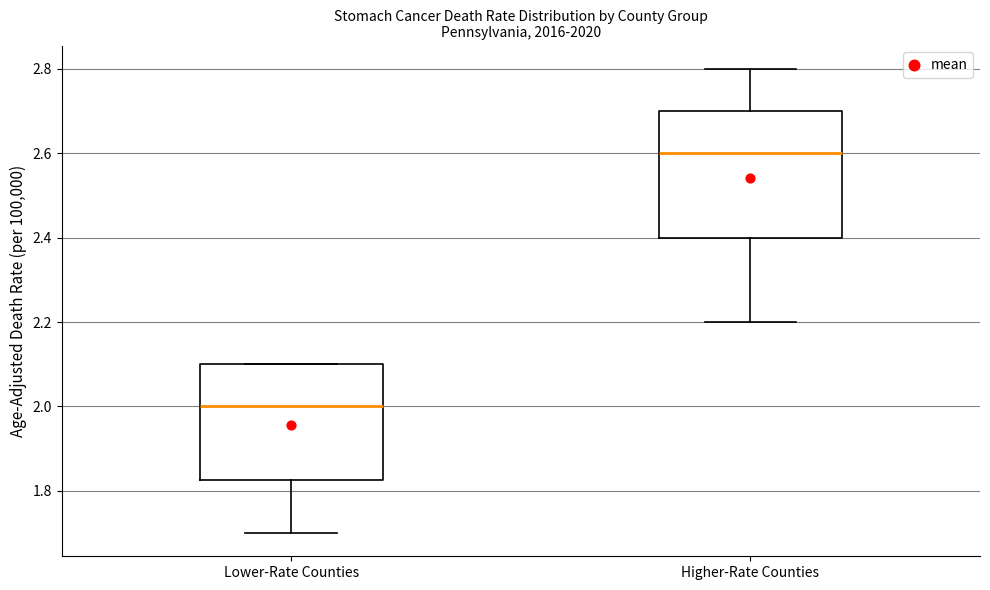

Reading left to right, read every box against the y-axis: the position of its median line, the range the box covers, and the ends of its whiskers. The values are not printed on the chart, so give them approximately, as read against the axis.

Lower-Rate Counties: median 2.00, box 1.82 to 2.10, whiskers 1.70 to 2.10
Higher-Rate Counties: median 2.60, box 2.40 to 2.70, whiskers 2.20 to 2.80